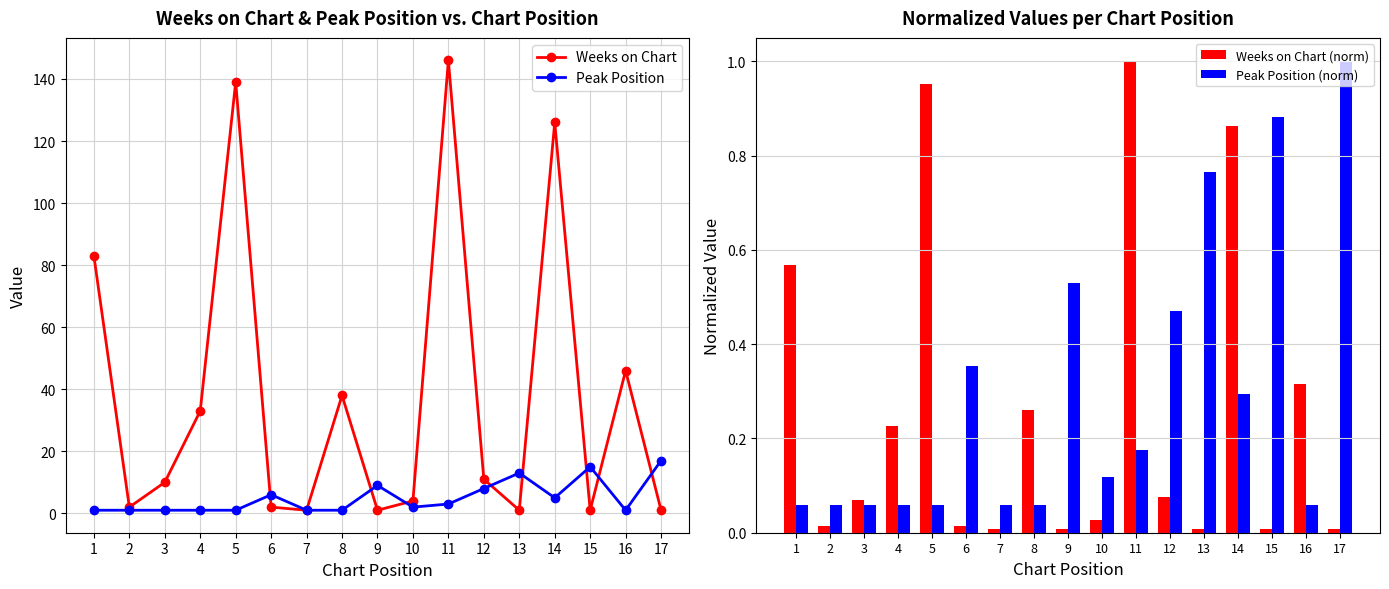

The Weeks on Chart series shows 61 at 16. True or false?

False